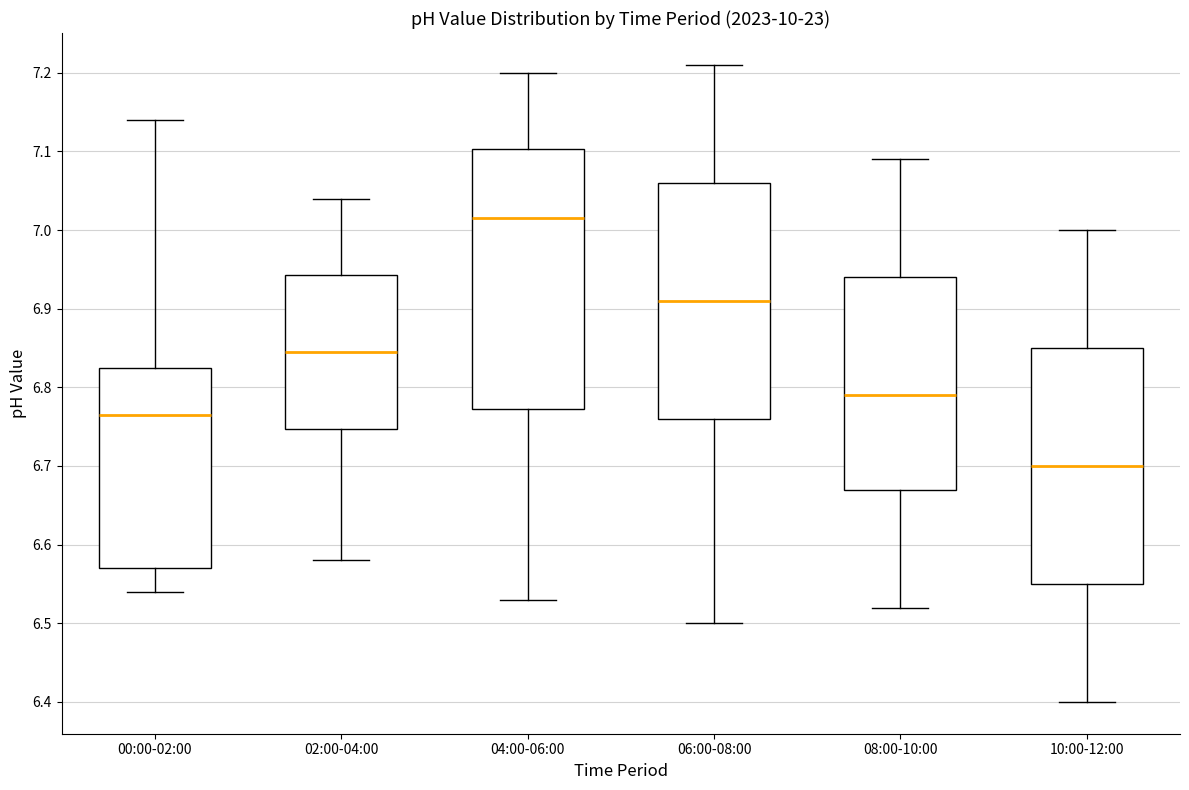

Where is the upper edge of the box for 06:00-08:00 on the y-axis? The values are not printed on the chart, so give them approximately, as read against the axis.

7.06